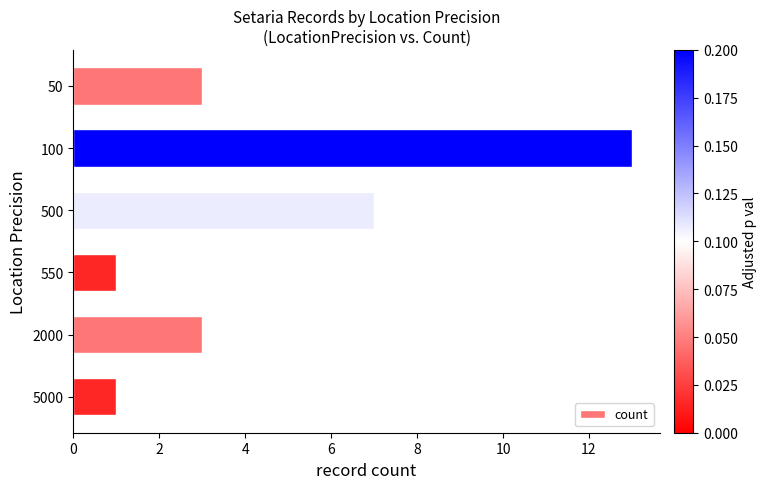

What value does the data have at 500?

7